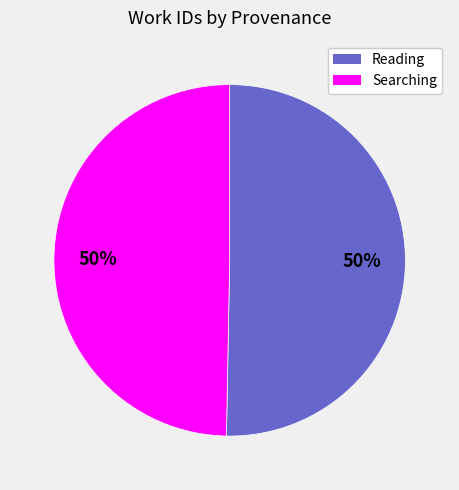

To the nearest percent, what is the average slice percentage?

50%